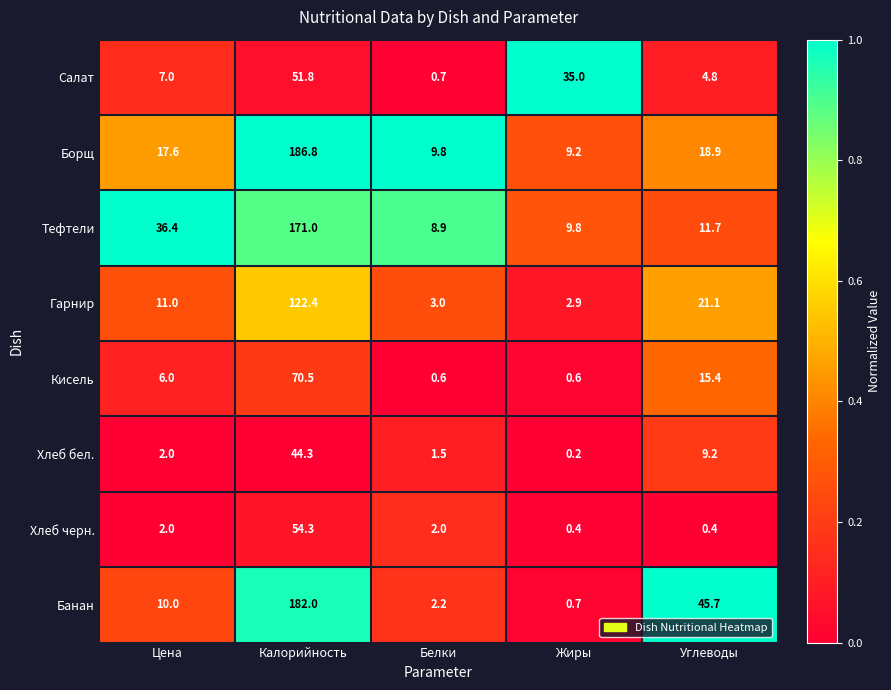

What is the total value across all series at Жиры?

58.8